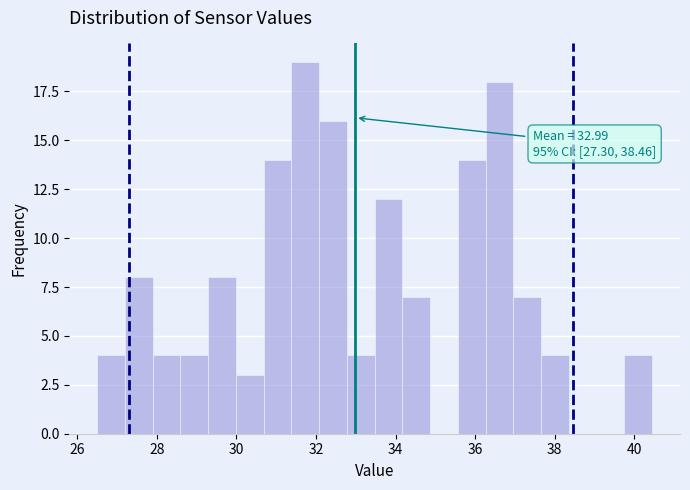

Around what value on the x-axis is the tallest bar? Give the approximate position of its centre, as read against the axis.

31.8